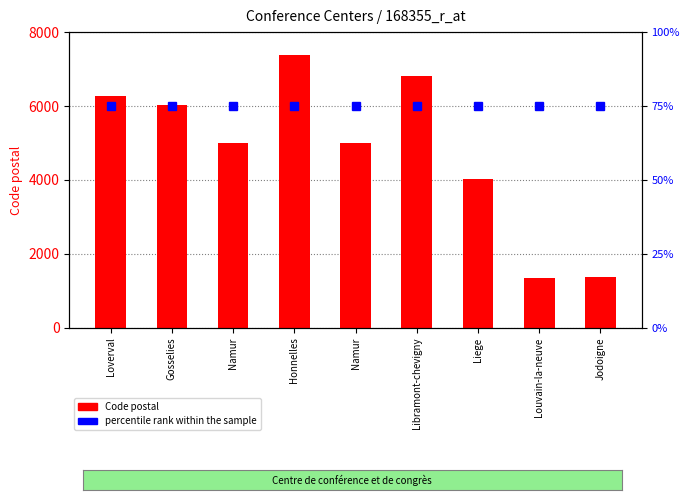

Which series has the widest spread of values?

Code postal